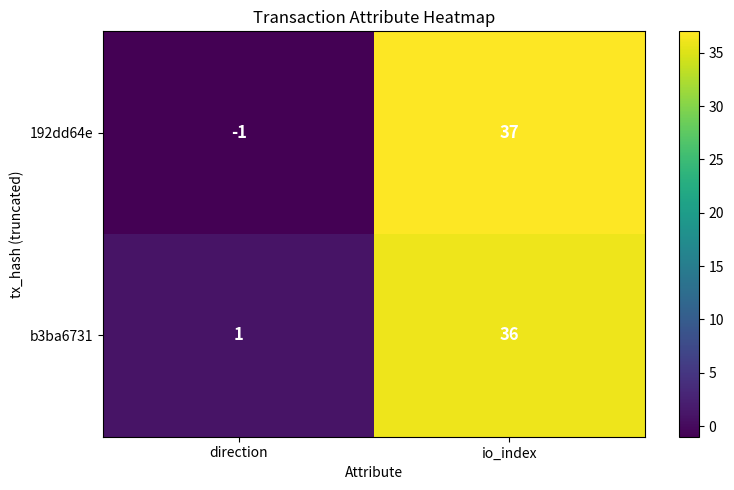

Is it true that b3ba6731 equals 8 at io_index?

False